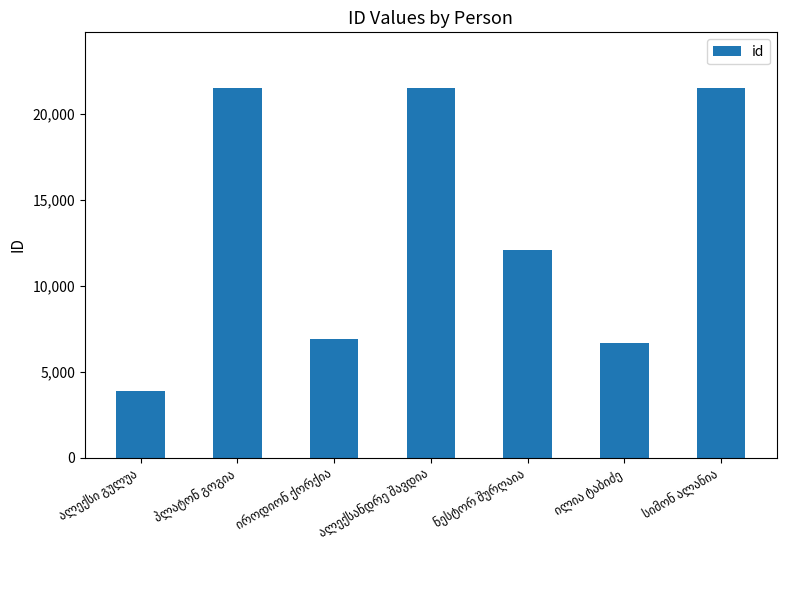

What is the average value?

13436